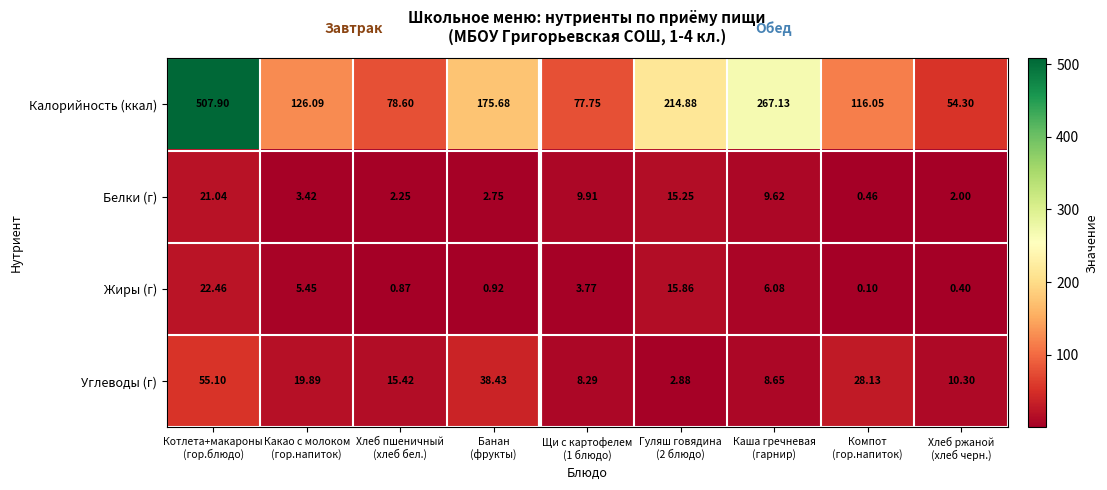

Which series has the widest spread of values?

Калорийность (ккал)